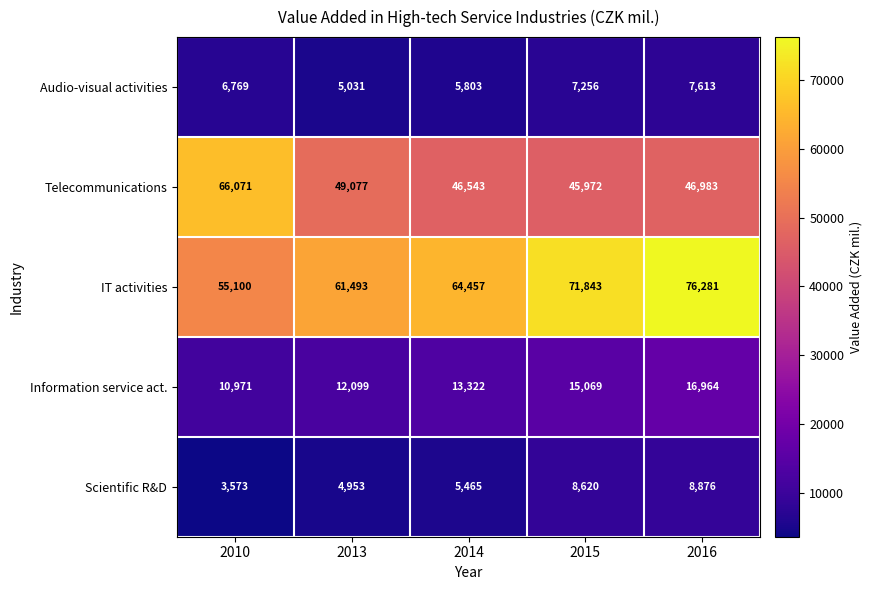

Which series has the largest total across all categories?

IT activities